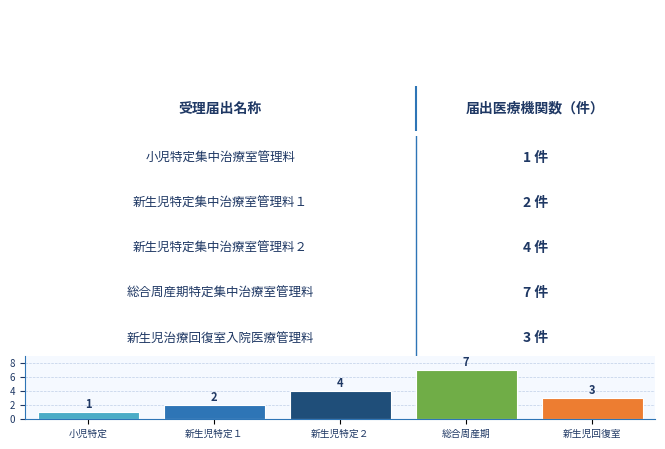

What is the average value?

3